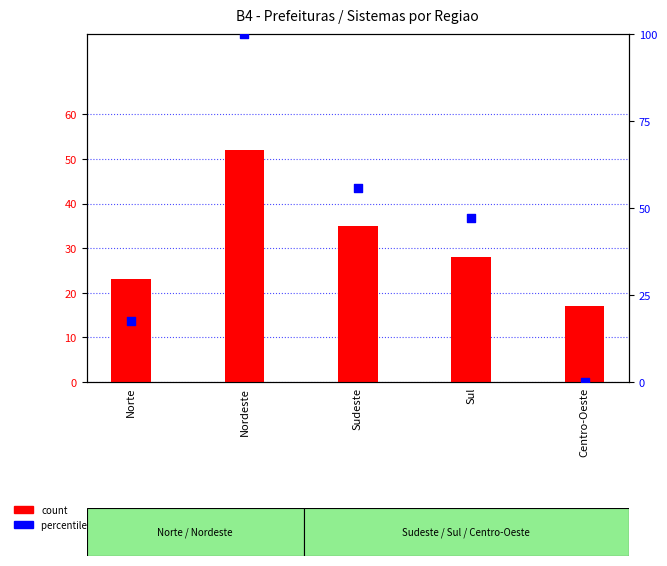

What are all the series names shown in the legend?

count, percentile rank within the sample